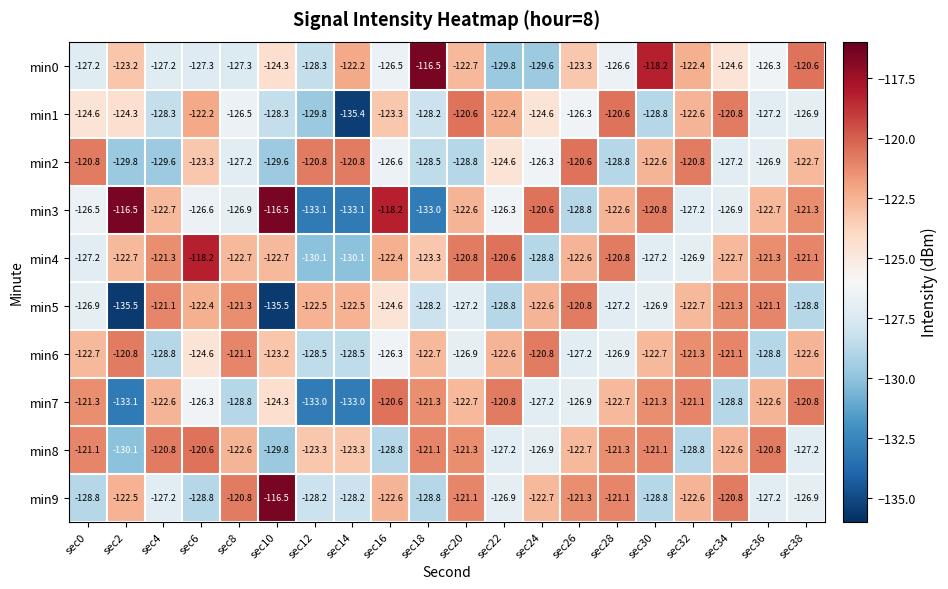

At which category is the sum across all series the highest?

sec20